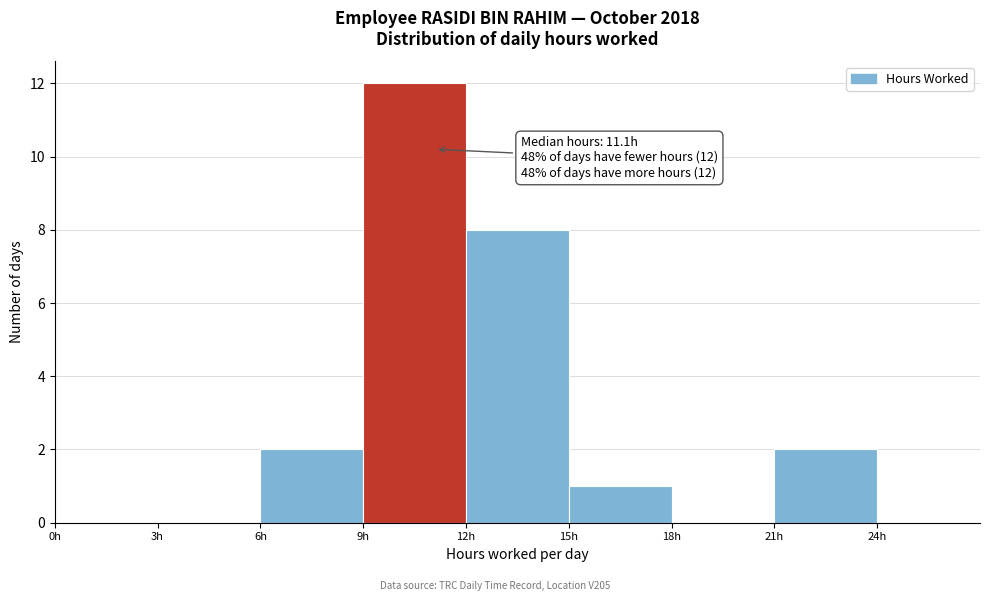

Over which range of the x-axis is the bar tallest?

9 to 12